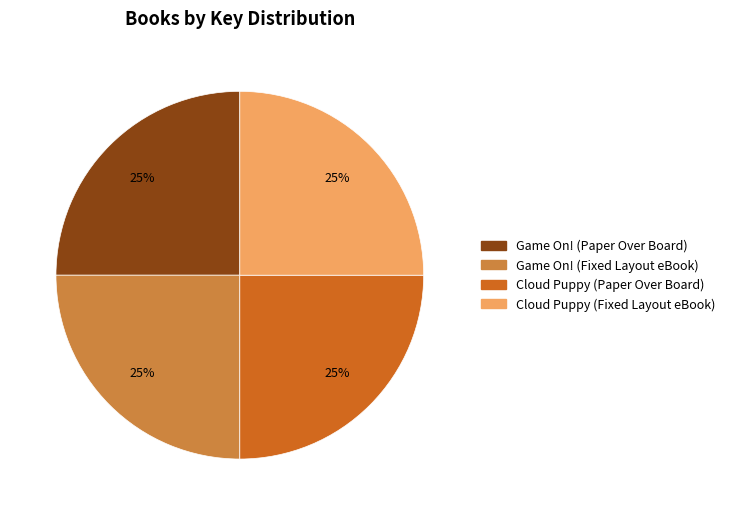

What percentage is the Game On! (Fixed Layout eBook) slice, to the nearest percent?

25%